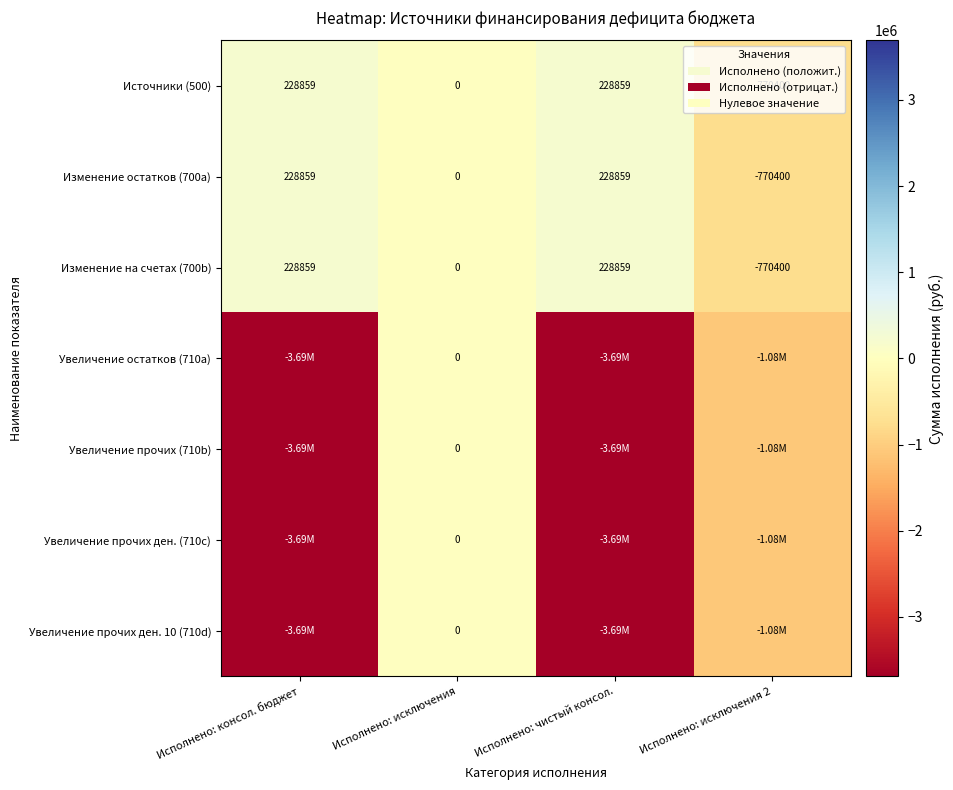

Is the value of Увеличение остатков (710a) at Исполнено: исключения 2 greater than the value of Увеличение прочих ден. (710c) at Исполнено: чистый консол.?

Yes